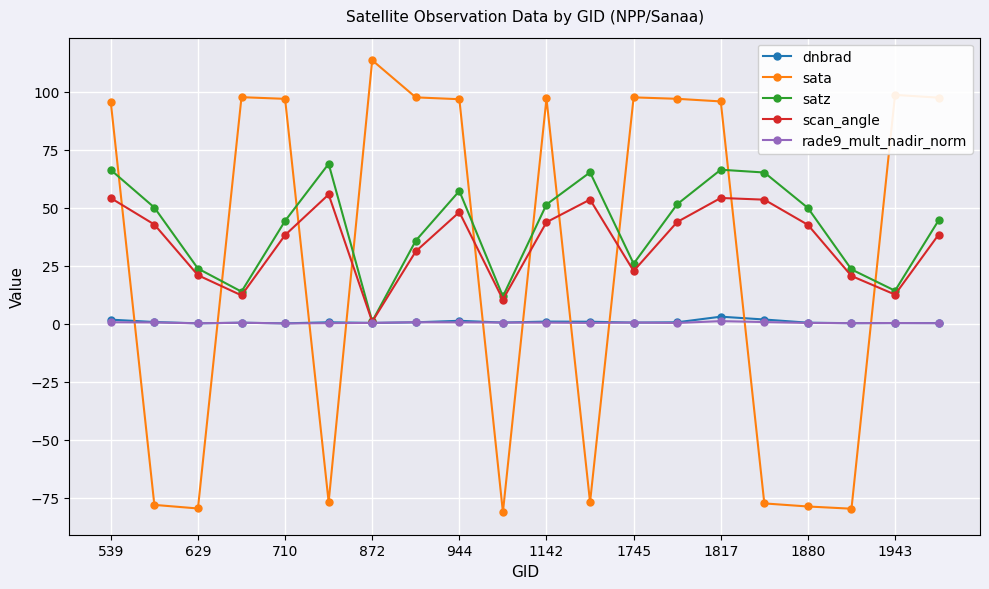

True or false: sata and scan_angle intersect in this chart.

True